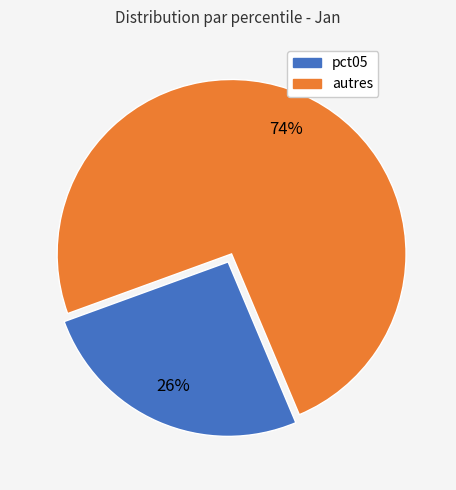

True or false: autres accounts for 62% of the total.

False